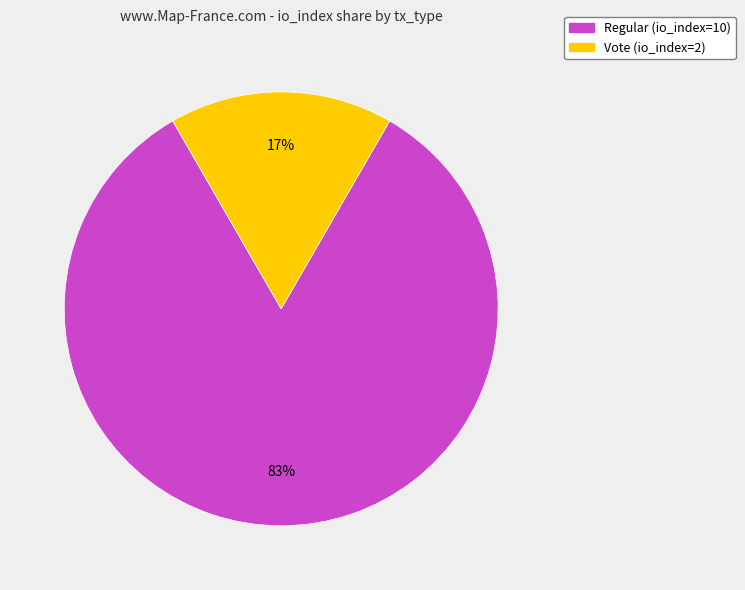

Is the sum of Vote (io_index=2) and Regular (io_index=10) greater than half?

Yes